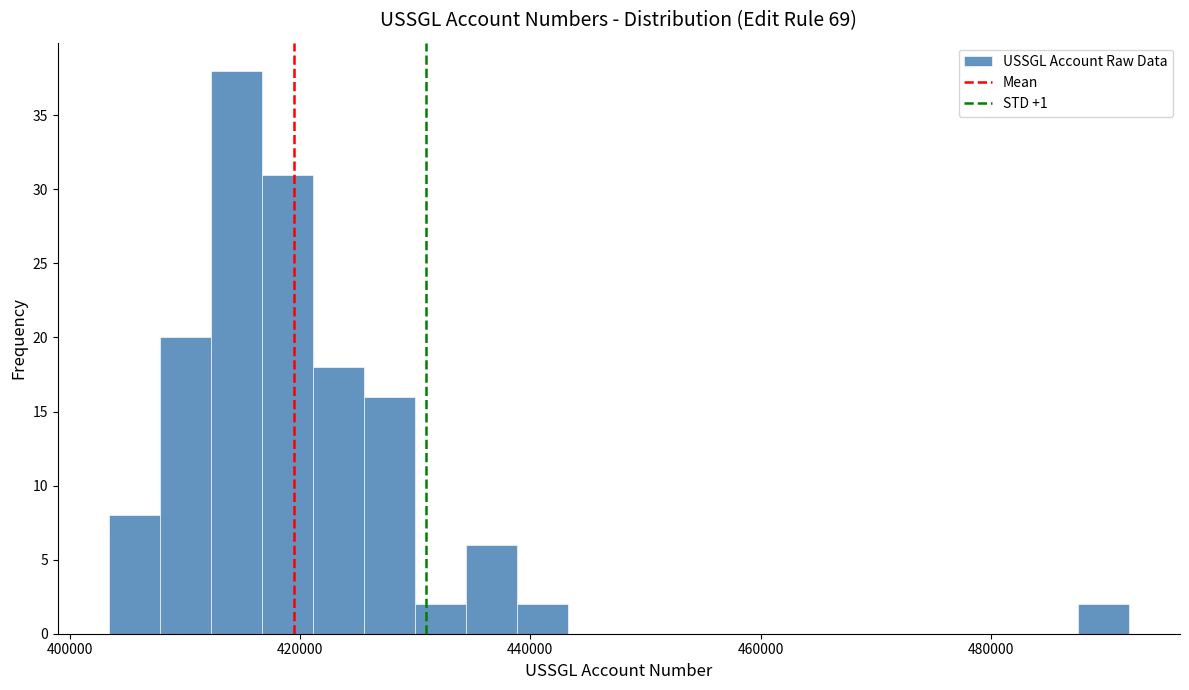

Read against the x-axis, roughly where is the centre of the tallest bar?

414000